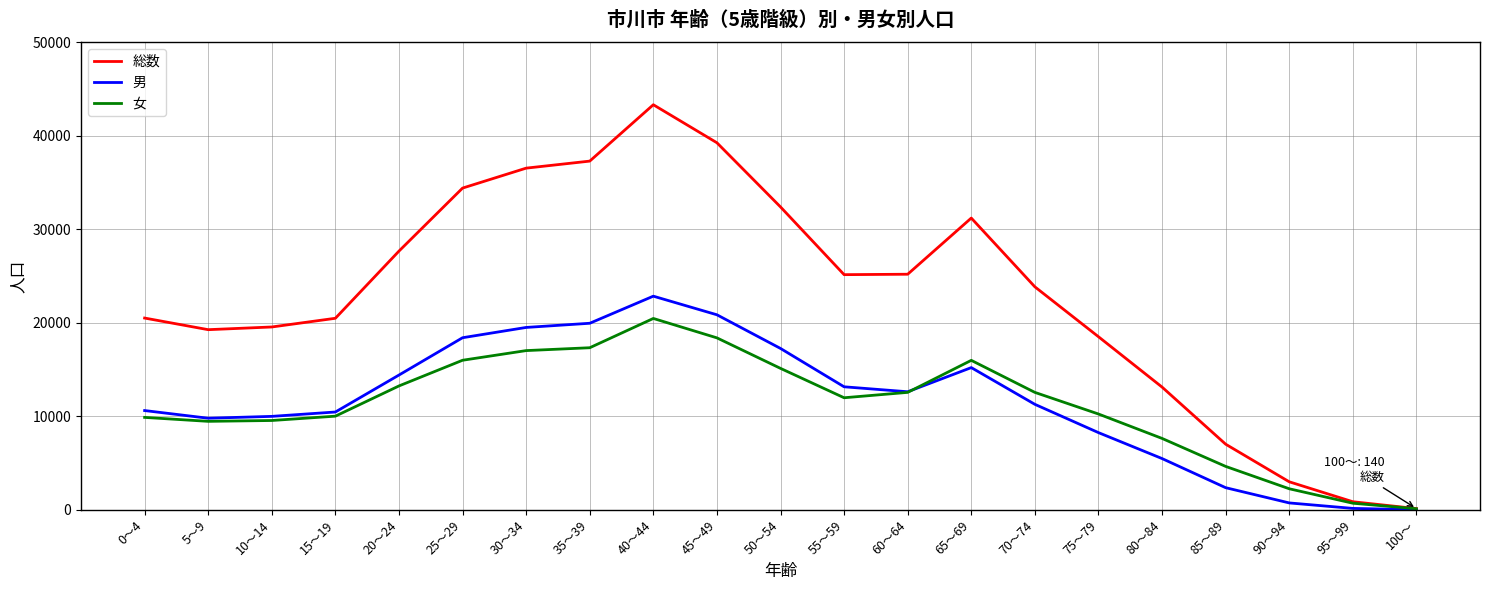

Is the value of 男 at 25～29 greater than the value of 総数 at 65～69?

No